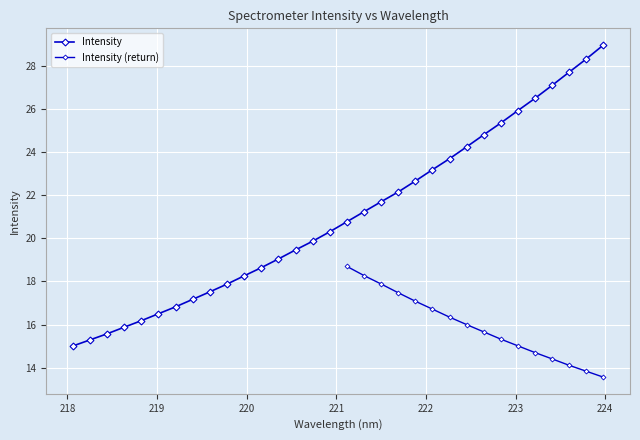

Reading right to left, extract all data points from this chart.

29.0	28.4	27.7	27.1	26.5	26.0	25.4	24.8	24.3	23.7	23.2	22.7	22.2	21.7	21.2	20.8	20.3	19.9	19.5	19.0	18.6	18.3	17.9	17.5	17.2	16.8	16.5	16.2	15.9	15.6	15.3	15.0